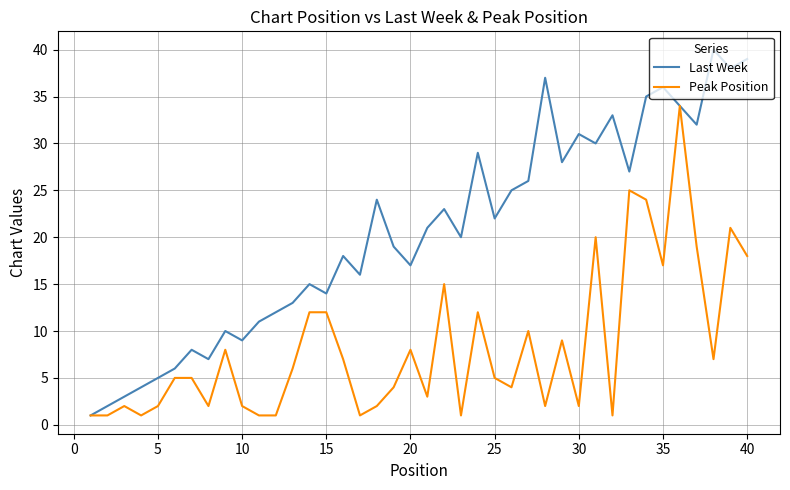

What is the greatest value displayed?

40